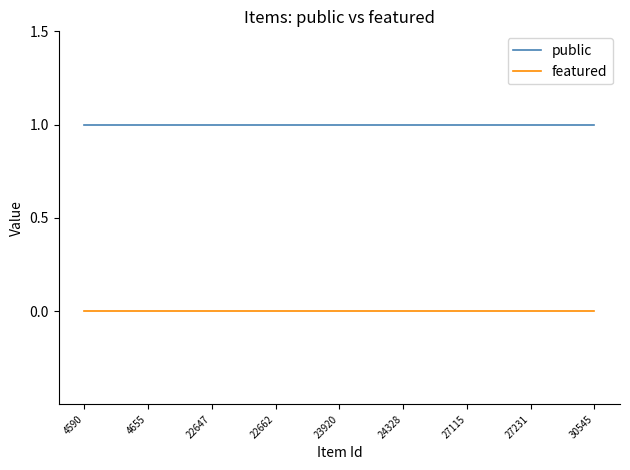

Which series has the largest total across all categories?

public